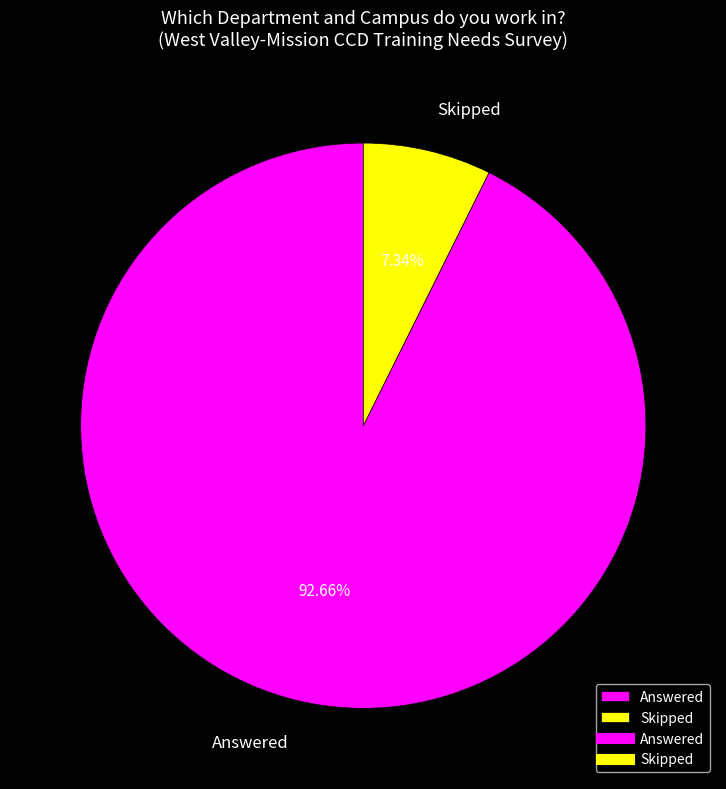

What percentage is NOT represented by Skipped?

92.7%